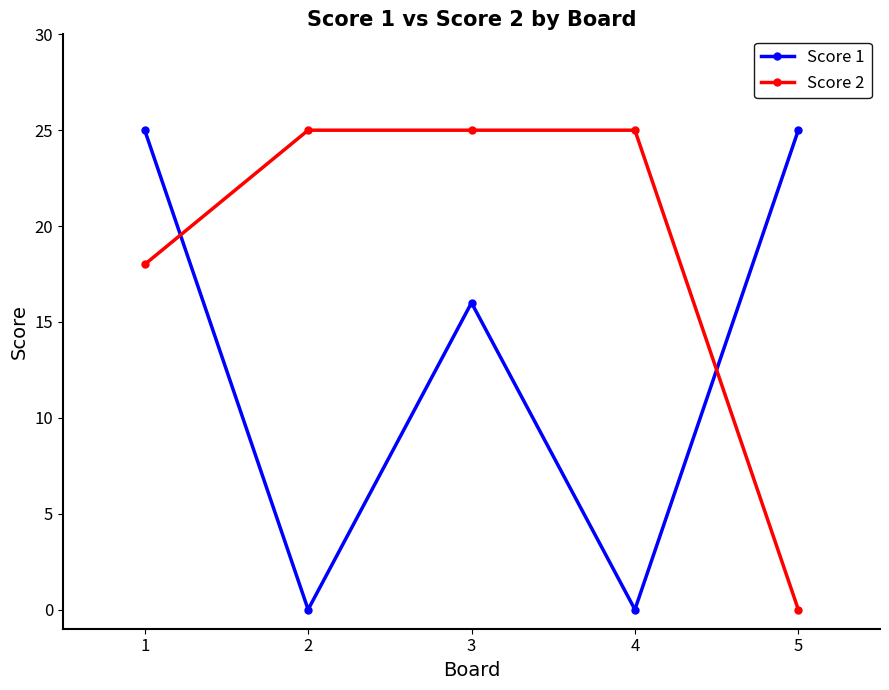

At how many categories does at least one series exceed 20?

5